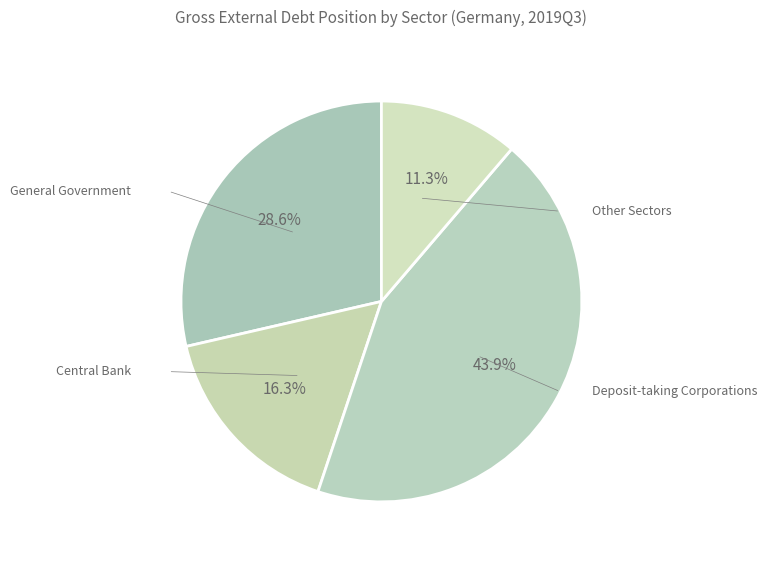

Count the number of slices in the pie.

4